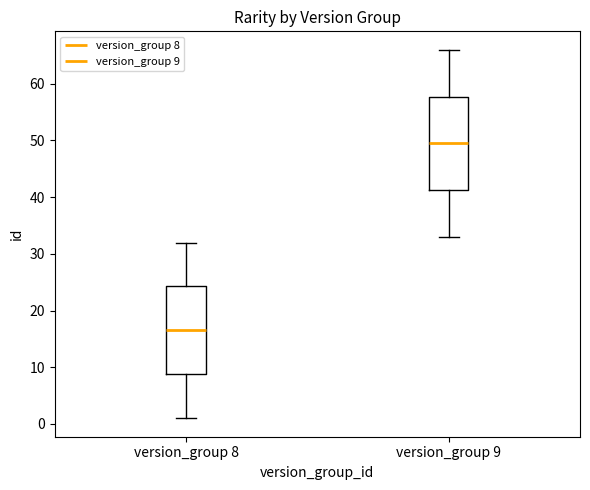

Comparing the boxes themselves (not the whiskers), which one is the tallest?

version_group 9